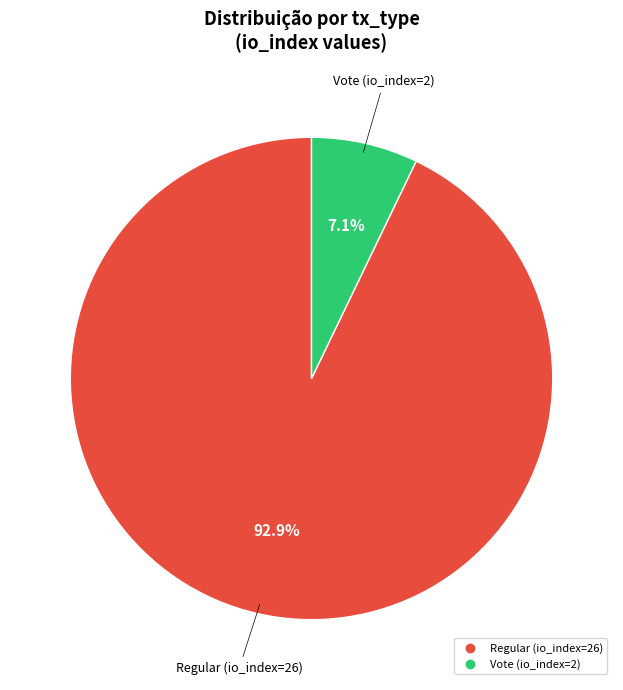

Which category has the smallest portion of the pie?

Vote (io_index=2)